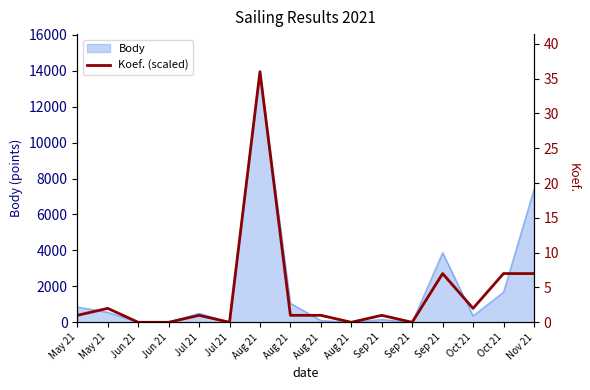

True or false: Koef. has more than 1 points higher than both neighbors.

True